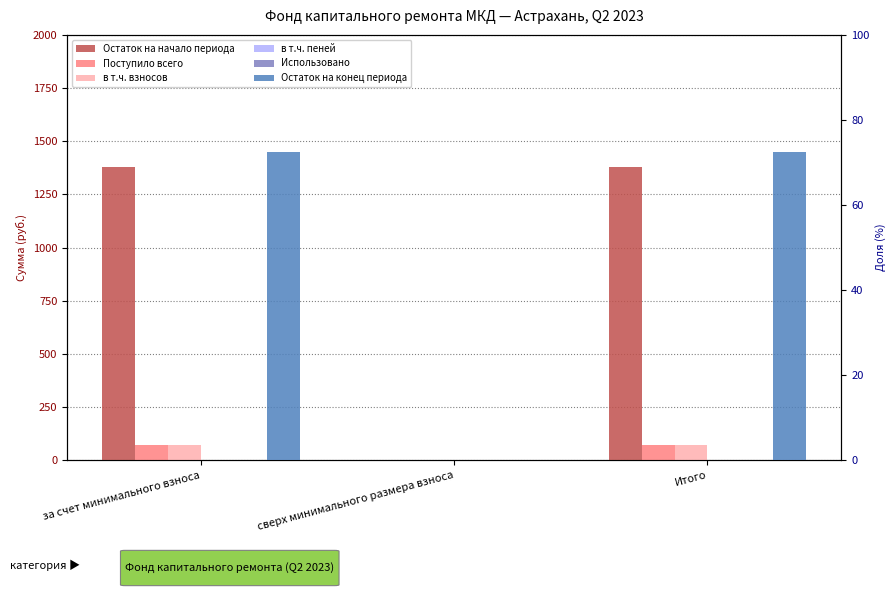

What is the difference between the maximum and minimum values in the Поступило всего series?

73.2